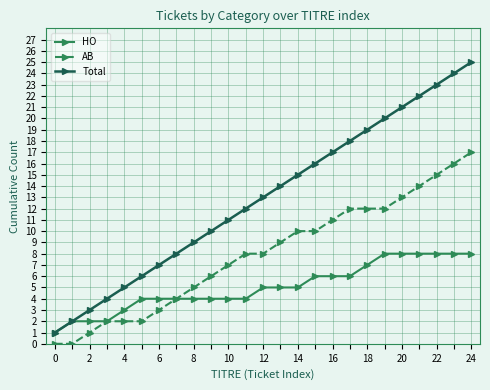

Rank the series by their maximum value, from lowest to highest.

HO, AB, Total